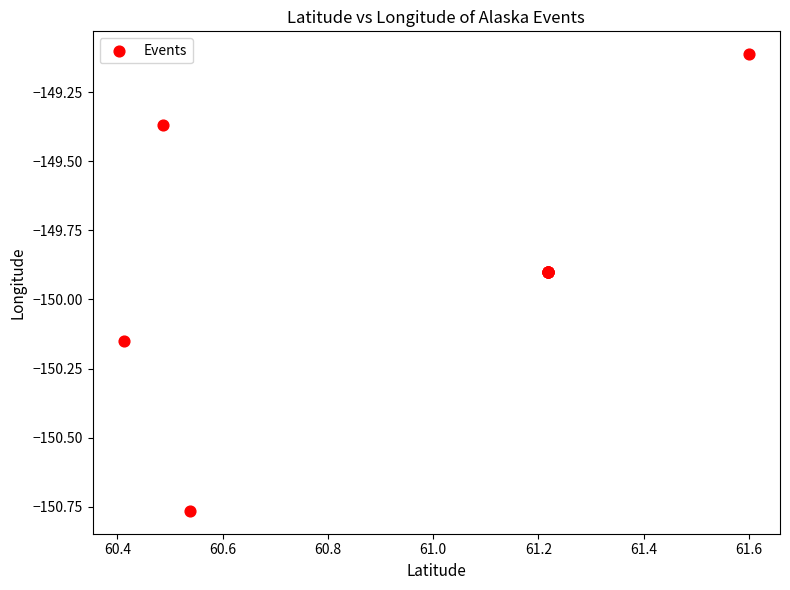

What Y value in the scatter plot is closest to -149?

-149.1